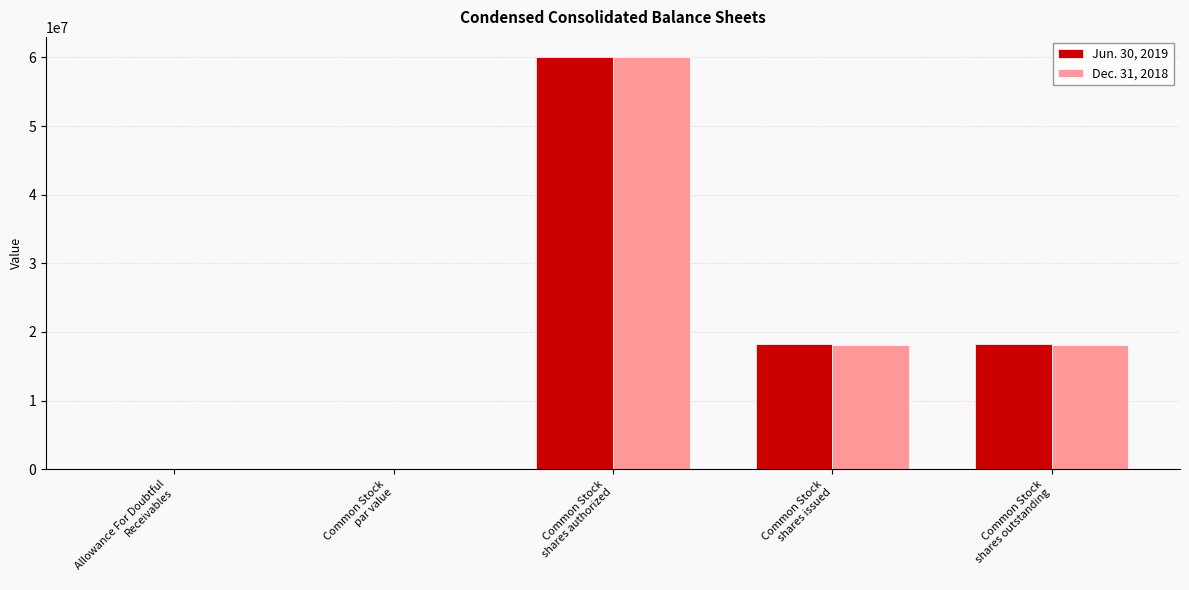

How many series are shown in this chart?

2